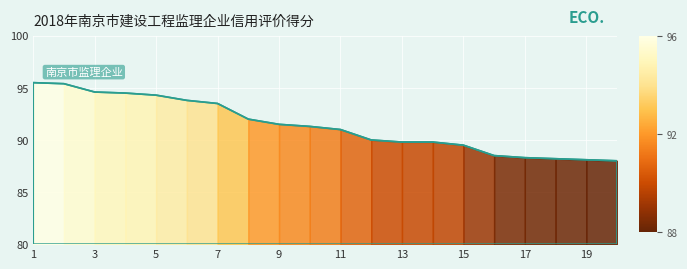

Between 10 and 3, which is larger?

3